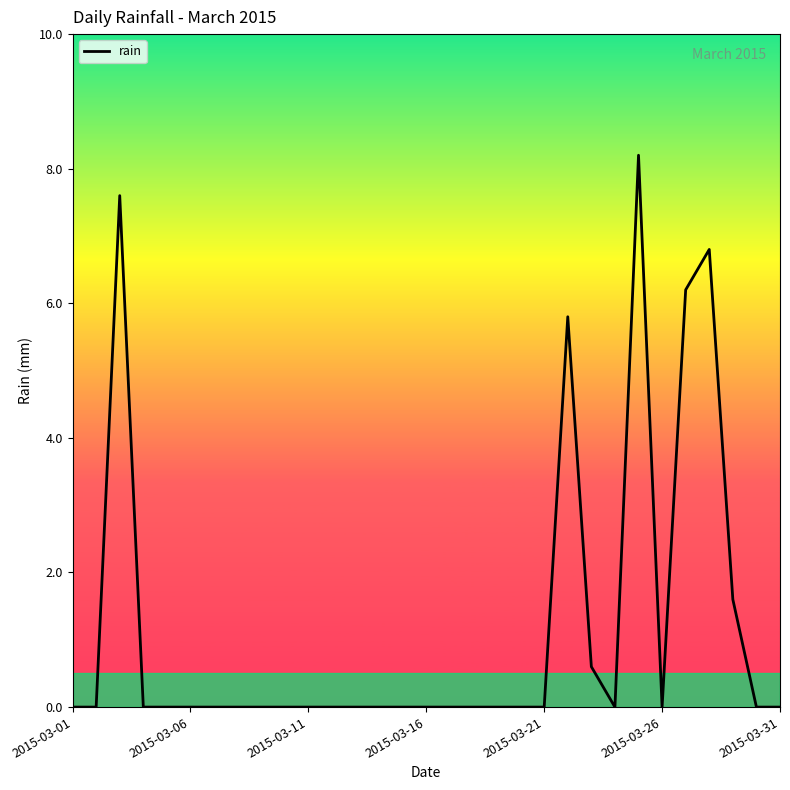

What is the difference between the maximum and minimum values?

8.2